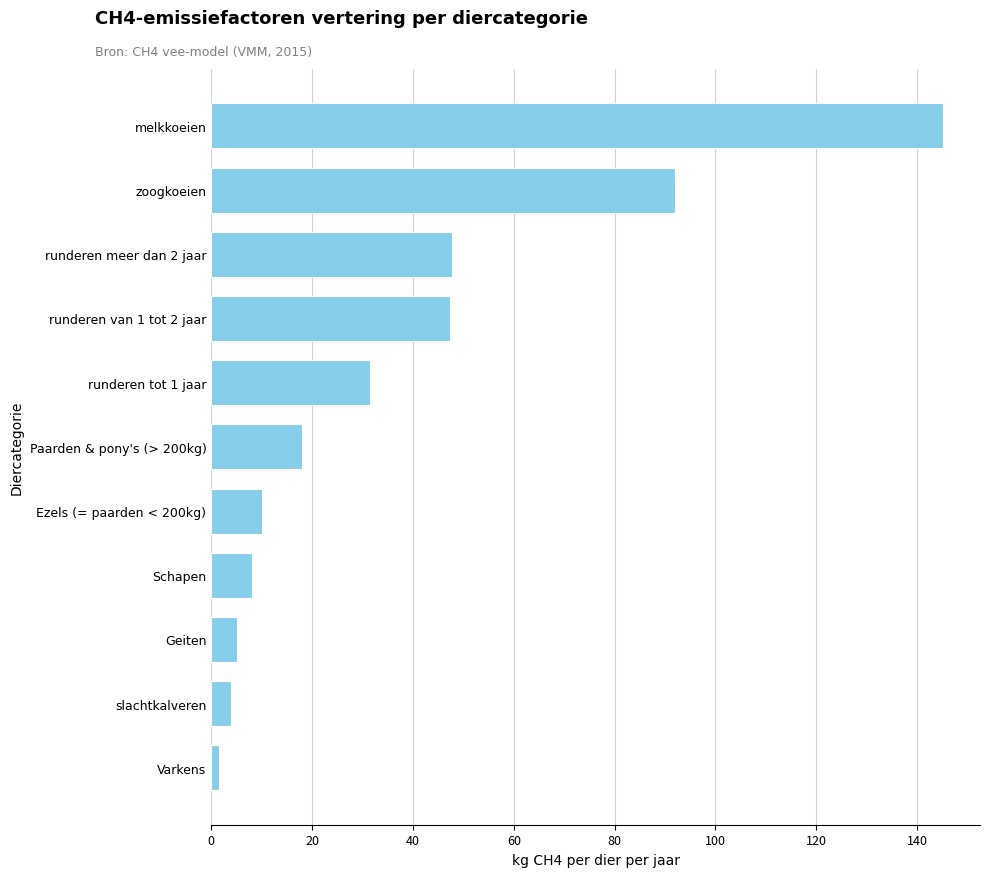

Between Schapen and melkkoeien, which is larger?

melkkoeien